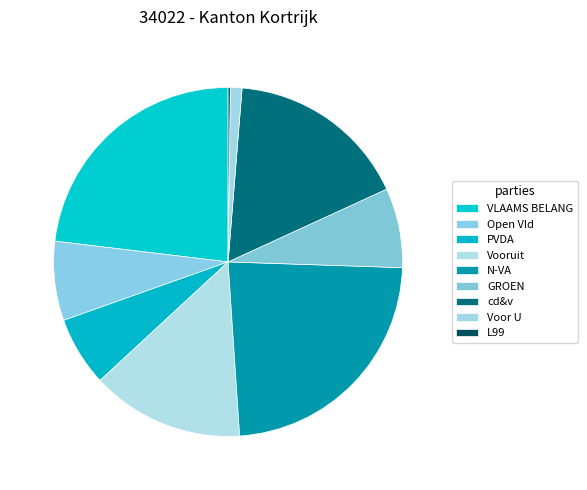

Is it true that VLAAMS BELANG is 37% of the pie?

False